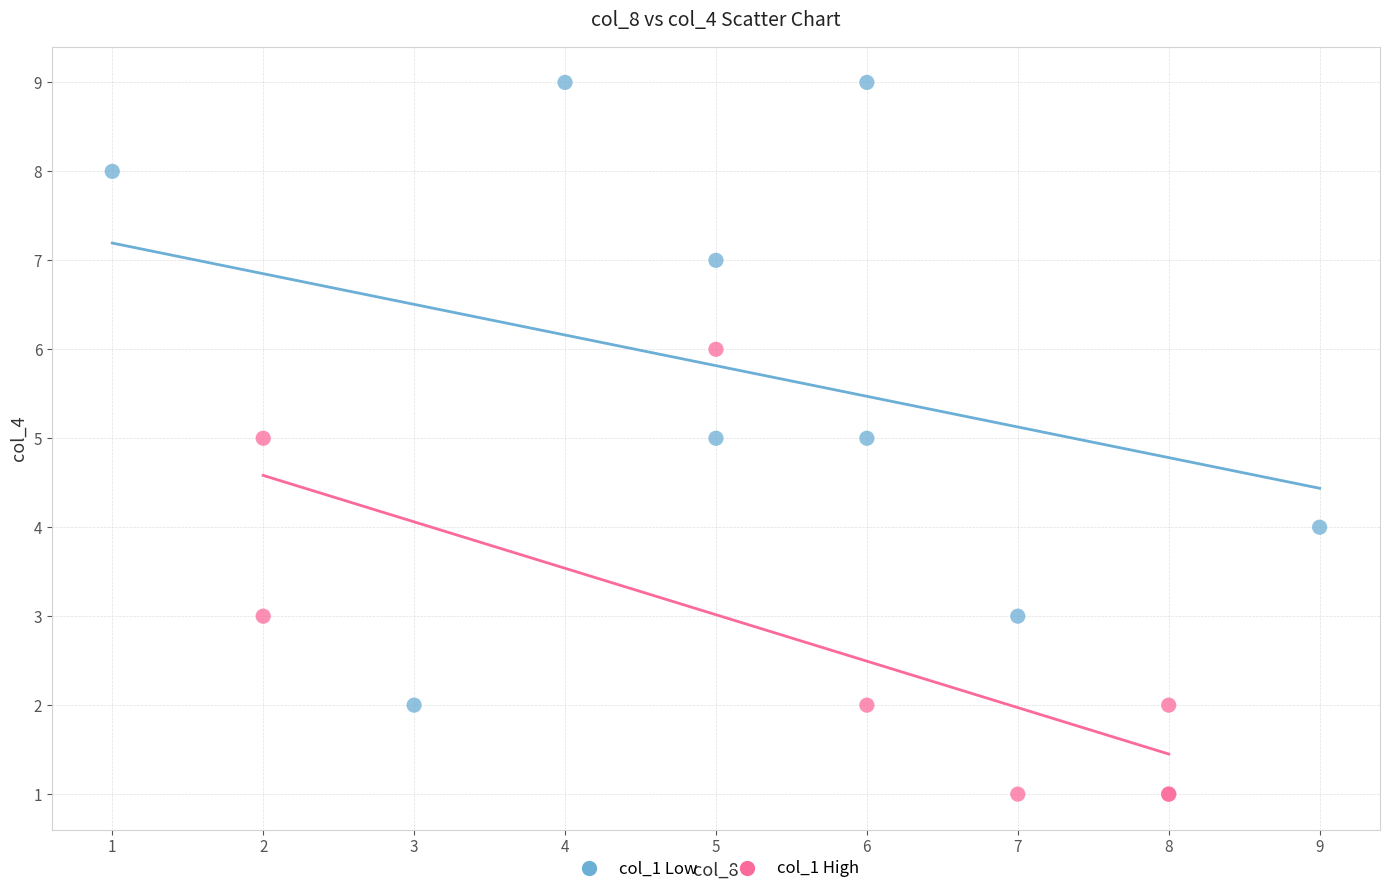

Which series has the largest Y range (max minus min)?

col_1 Low